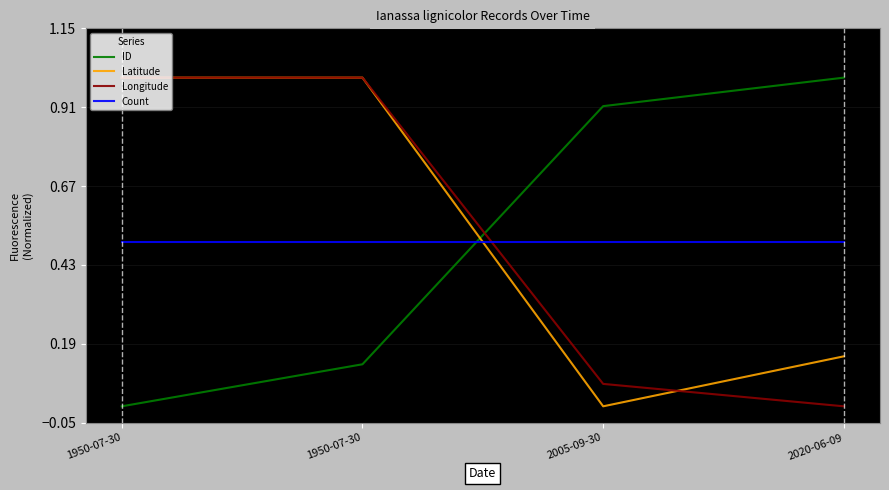

How many lines are shown in the chart?

4